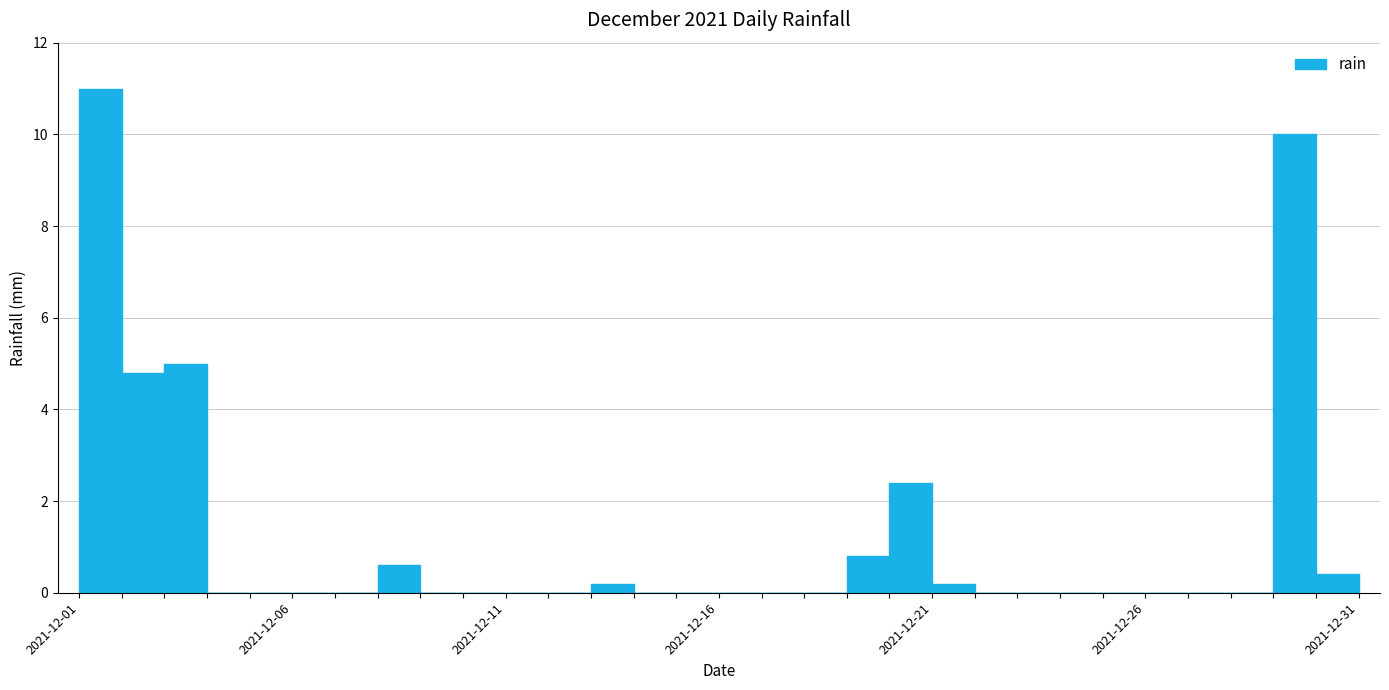

The value at 2021-12-19 is 0.4. True or false?

False